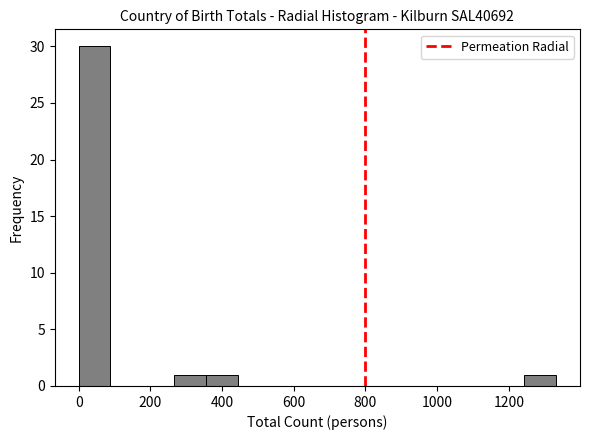

What is the height of the bar covering 1240 to 1340 on the x-axis? Neither the bar edges nor the heights are printed on the chart, so give them approximately, as read against the axes.

1